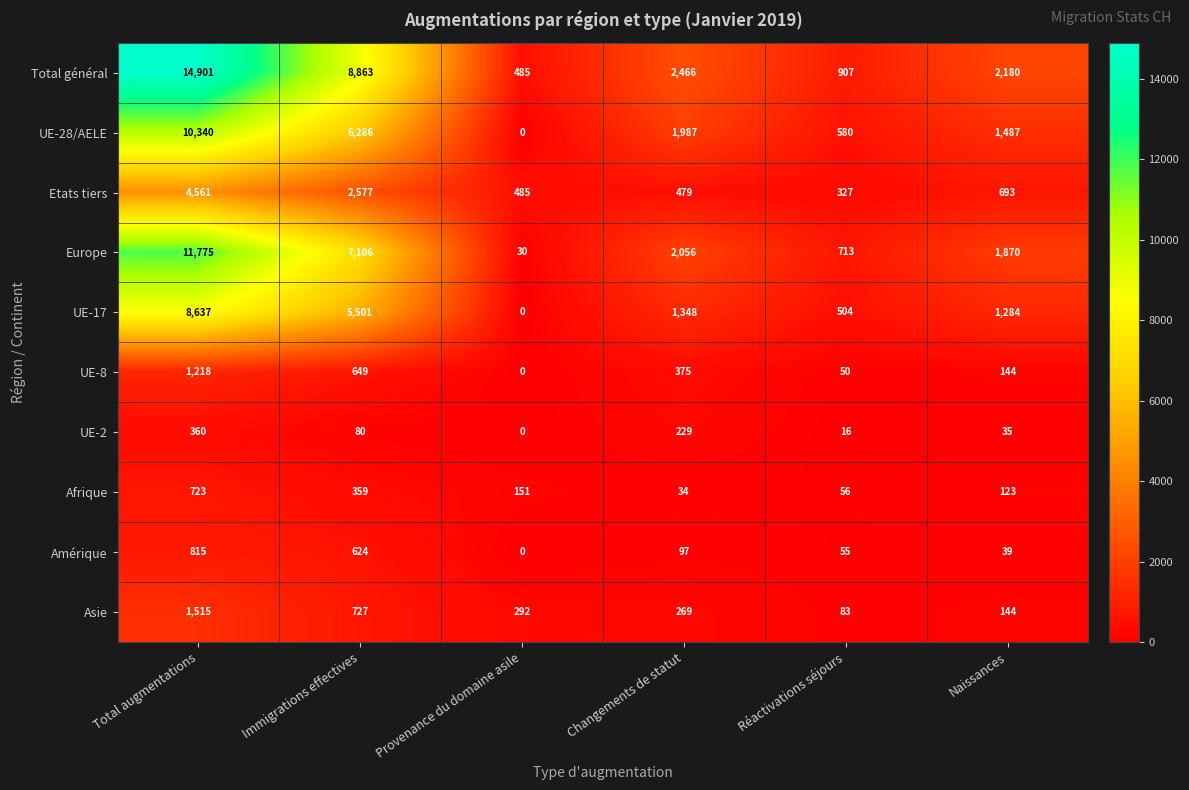

Is it true that Etats tiers equals 4561 at Total augmentations?

True